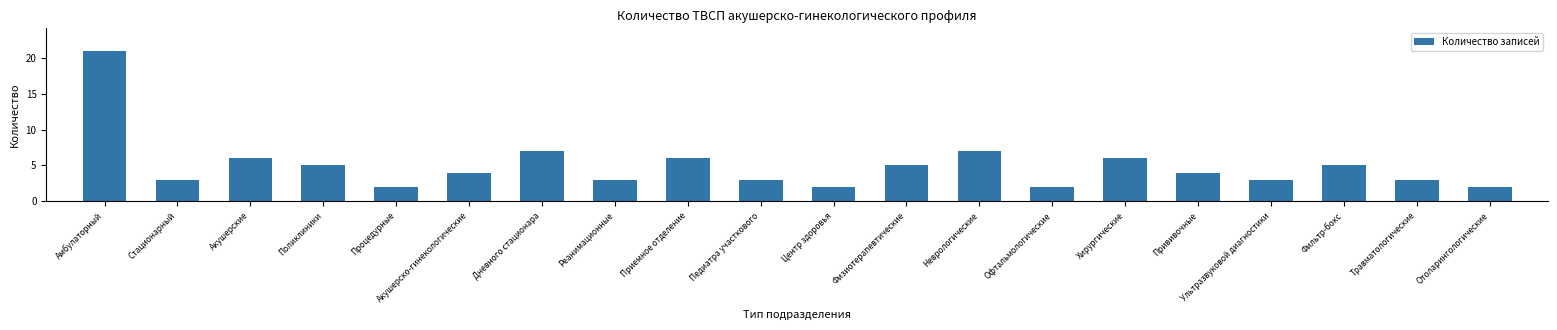

What position from the right is Фильтр-бокс?

3